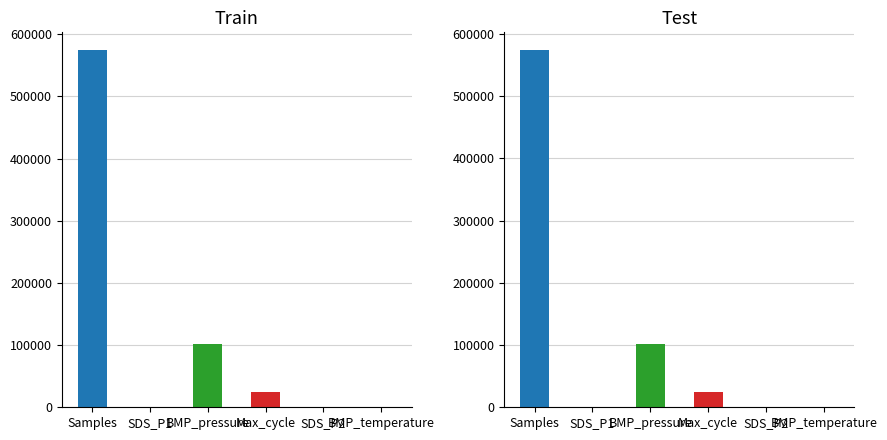

Which series has the widest spread of values?

Samples